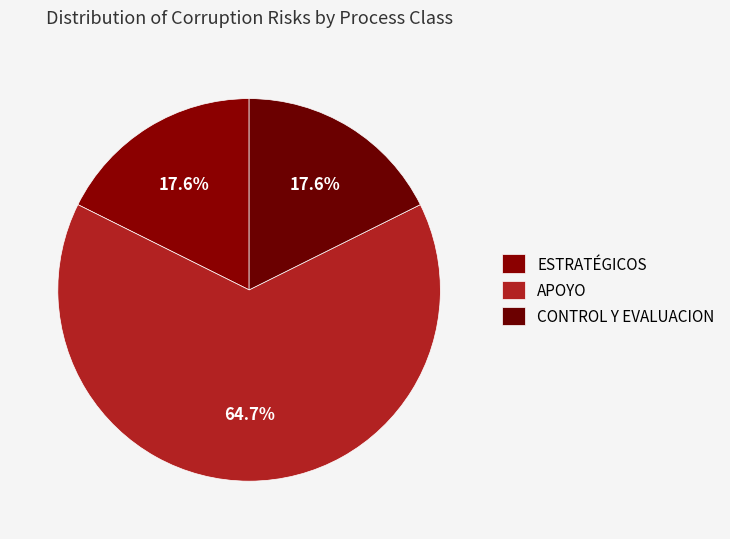

Combined, what portion of the pie is CONTROL Y EVALUACION and APOYO?

82.4%